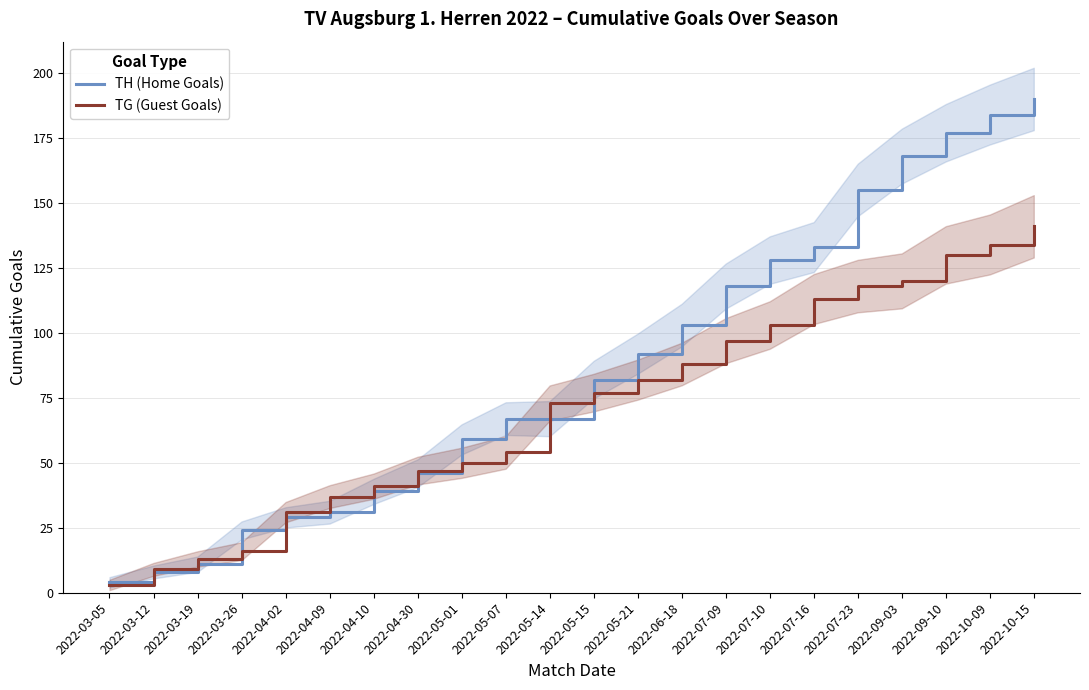

Reading left to right, what are all the values shown in this chart?

TH (Home Goals): 4	8	11	24	29	31	39	46	59	67	67	82	92	103	118	128	133	155	168	177	184	190
TG (Guest Goals): 3	9	13	16	31	37	41	47	50	54	73	77	82	88	97	103	113	118	120	130	134	141